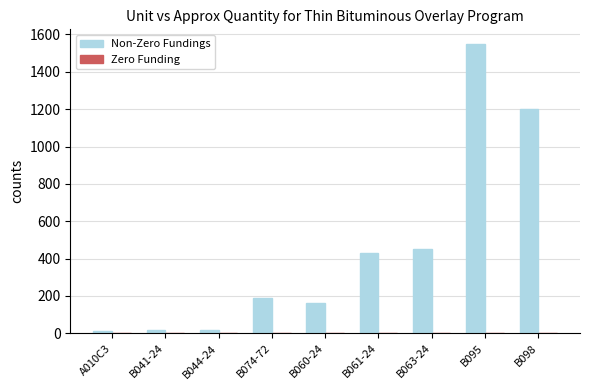

What is the ratio of the value at B061-24 to the value at B074-72?

2.3